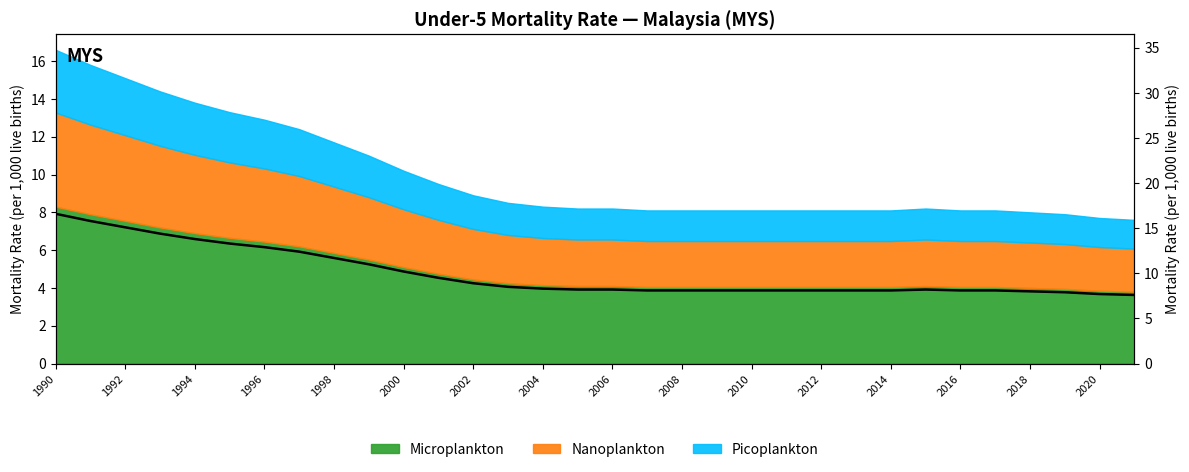

What is the greatest value displayed?

16.6